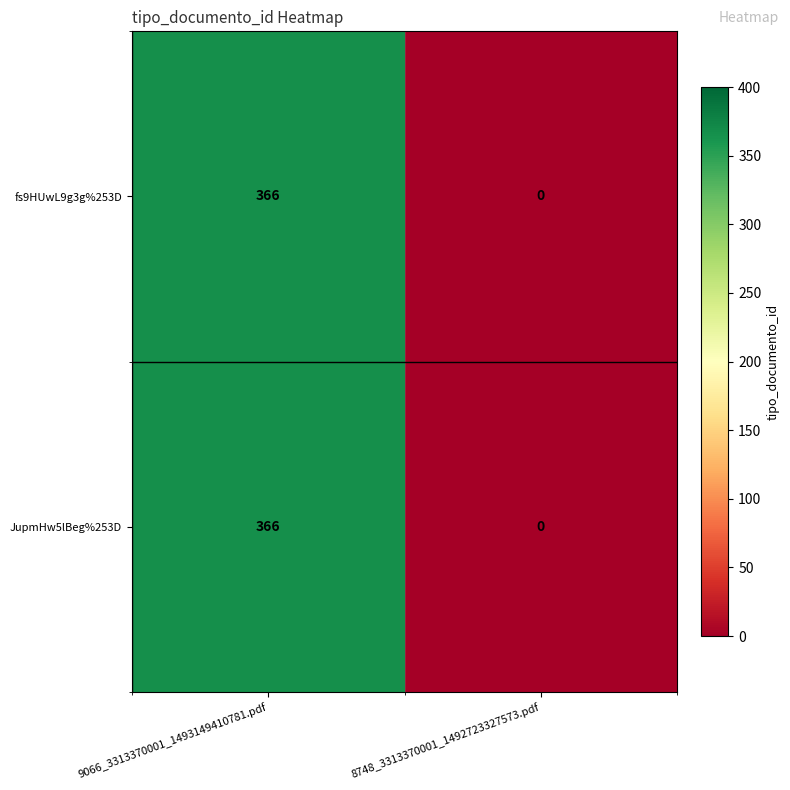

The value of JupmHw5lBeg%253D at 8748_3313370001_1492723327573.pdf is -121. True or false?

False